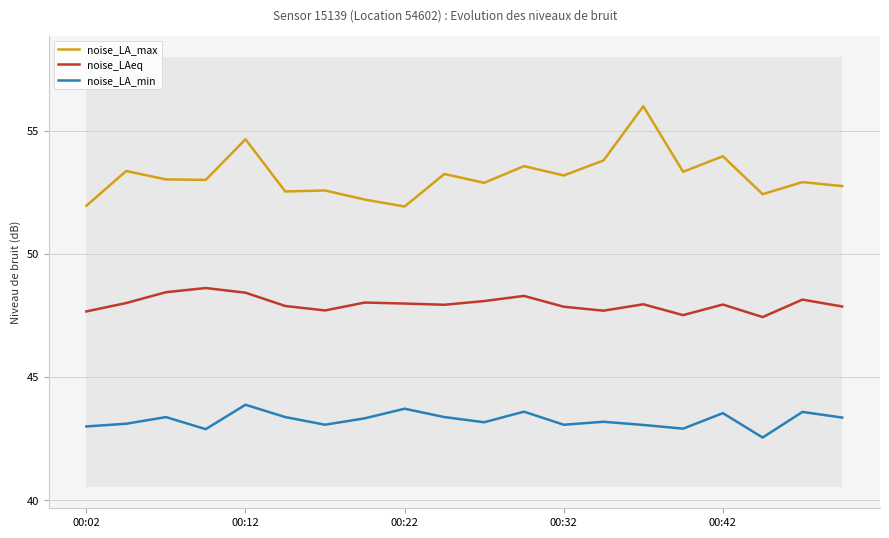

What is the sum of the noise_LAeq values at 00:02 and 00:42?

95.6